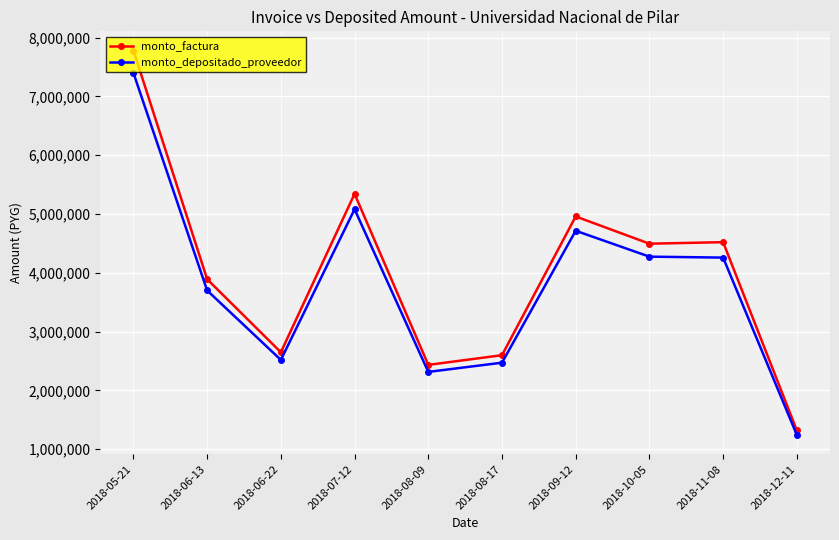

What is the difference between the monto_depositado_proveedor values at 2018-08-09 and 2018-12-11?

1072297